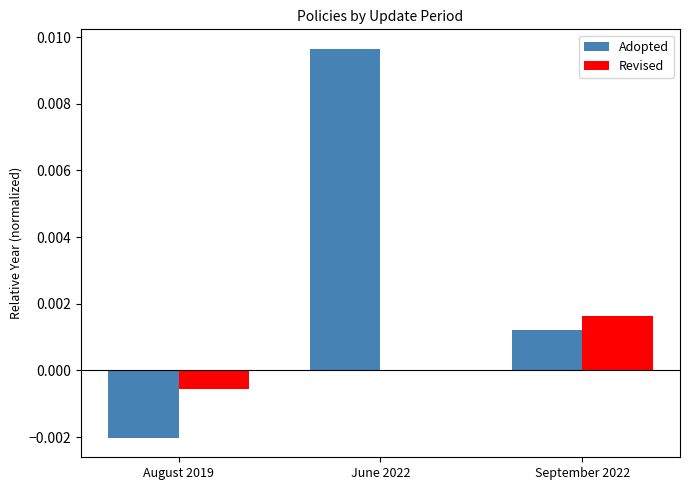

How many data points does each series have?

3